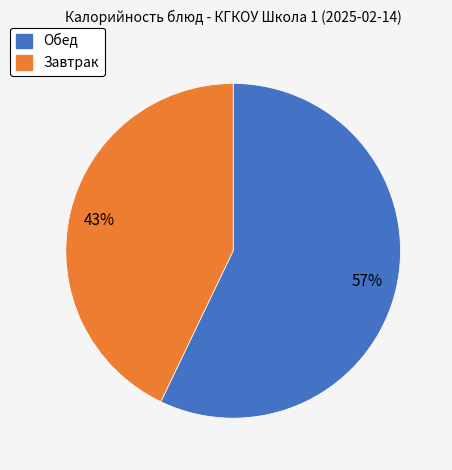

To the nearest percent, what is the average slice percentage?

50%